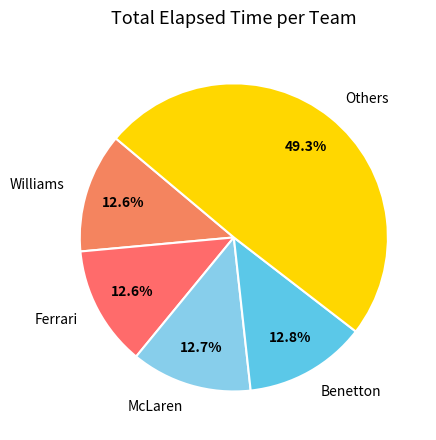

Is Others the majority of the pie?

No